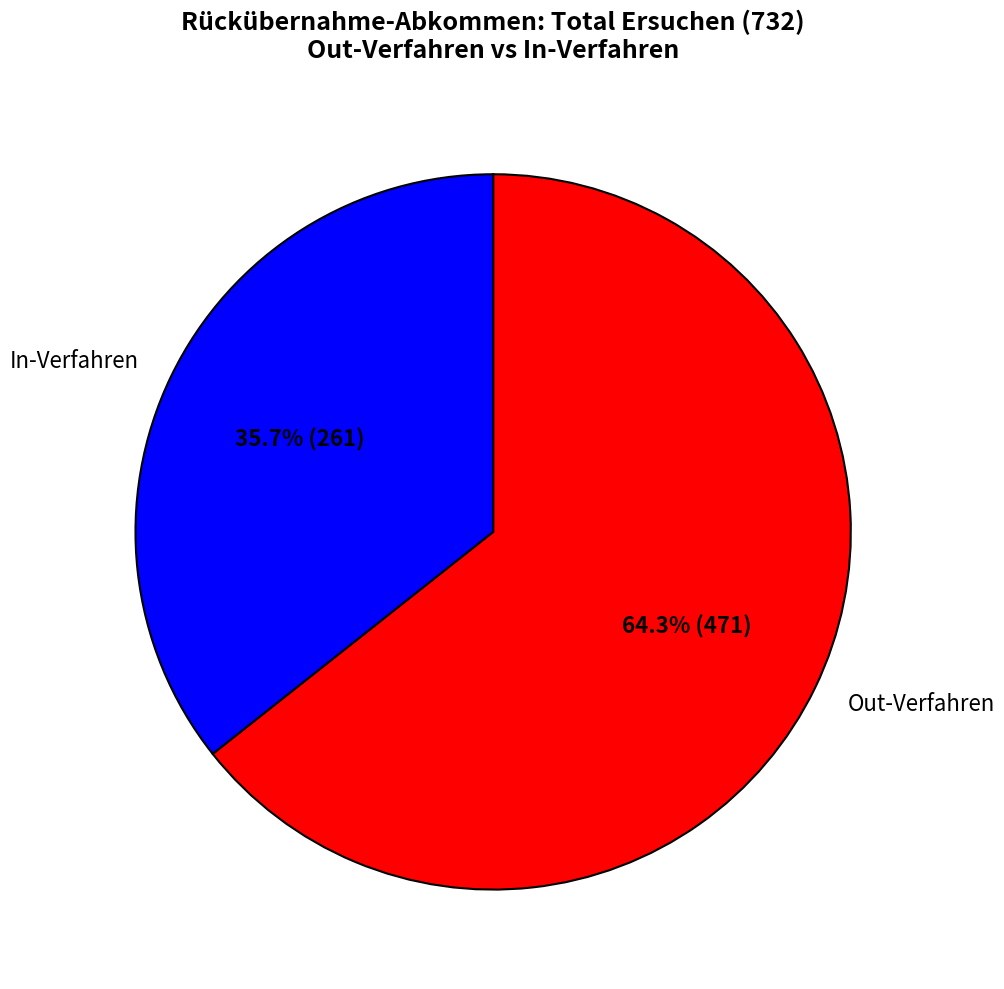

The In-Verfahren slice represents 25% of the pie. True or false?

False